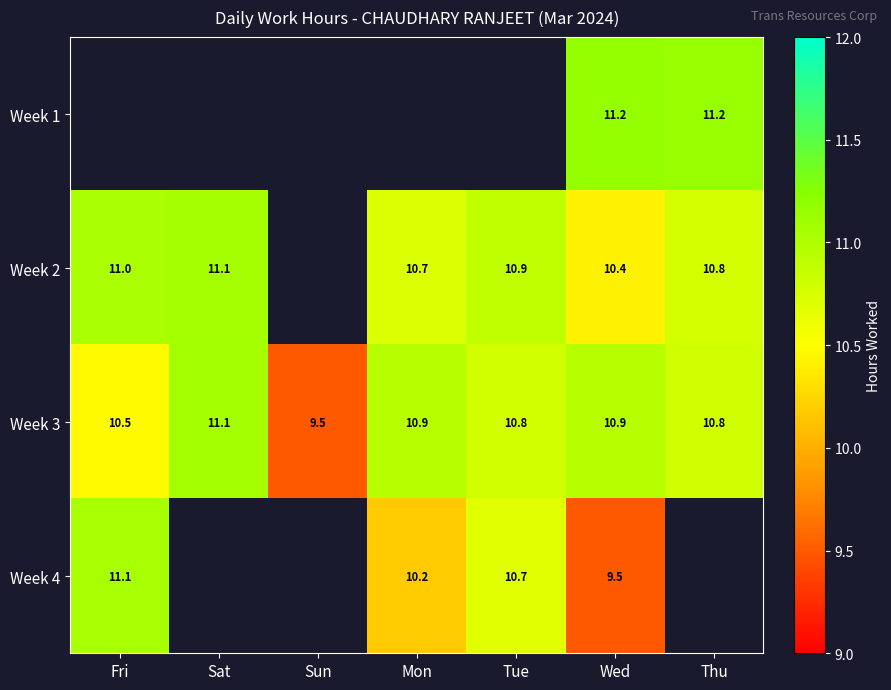

Is the value of Week 2 at Wed greater than the value of Week 4 at Fri?

No